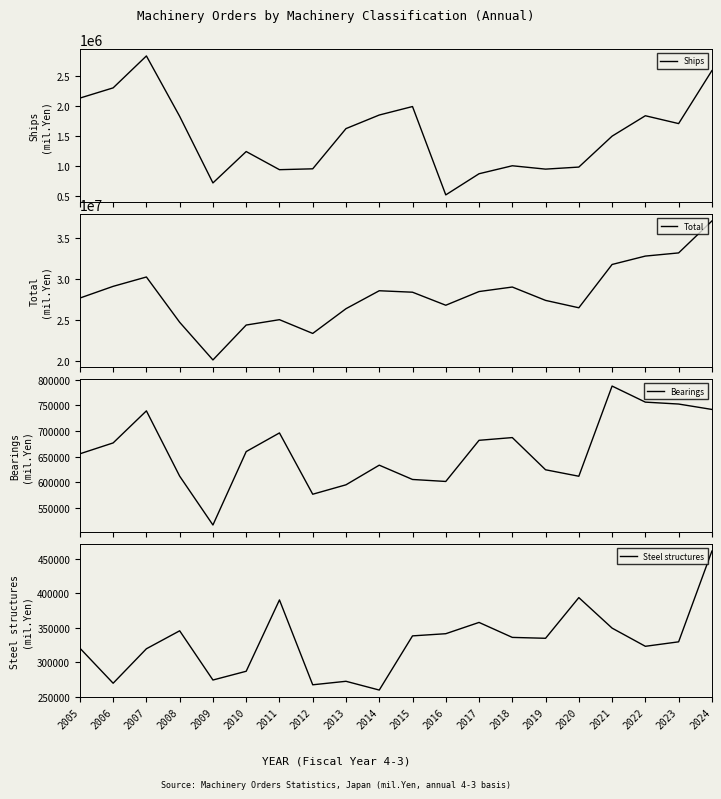

Reading left to right, extract all data points from this chart.

Ships: 2133142	2303351	2834716	1829370	721013	1243513	941606	956062	1625381	1851390	1992661	522122	873887	1006767	950835	985021	1499656	1839403	1708830	2589894
Total: 27677888	29114780	30263688	24704861	20079972	24364564	25022645	23333773	26370217	28575613	28395631	26795697	28476869	29031540	27390839	26484902	31800802	32831720	33220262	37137955
Bearings: 655532	676731	739134	612002	516926	659861	696176	576836	595179	633414	605563	601686	681808	687129	624440	611855	787431	756142	752423	741922
Steel structures: 320261	269354	319366	345438	274011	286723	390225	267088	272168	259450	338064	341216	357585	335858	334562	393604	349323	322946	329424	461061